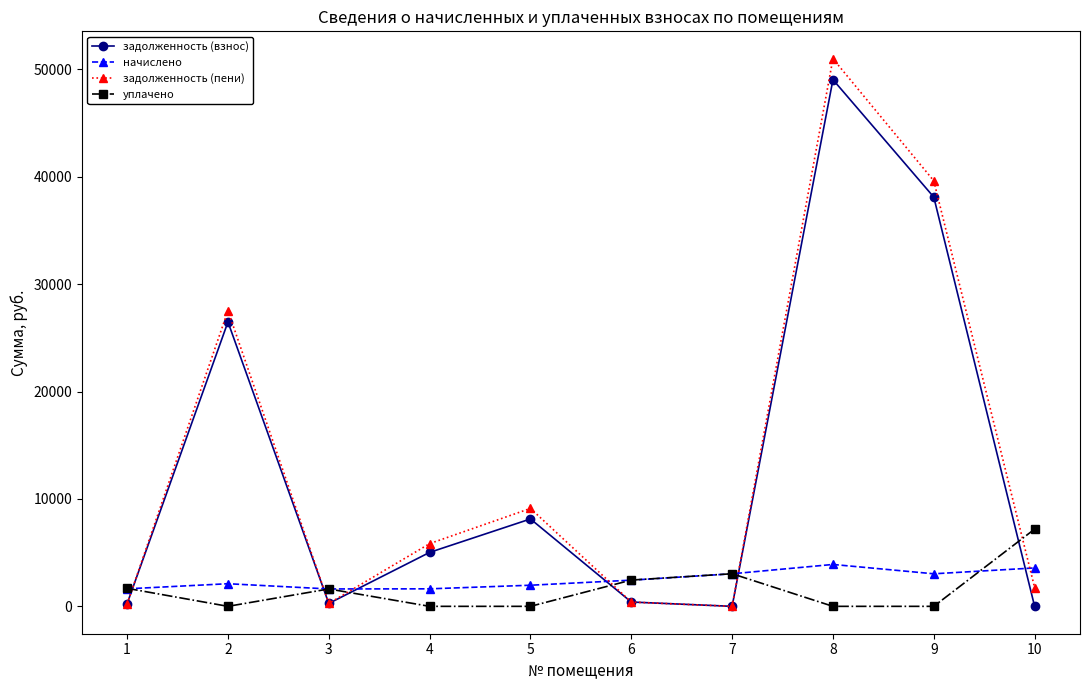

True or false: уплачено has a value of 2986.0 at 8.

False